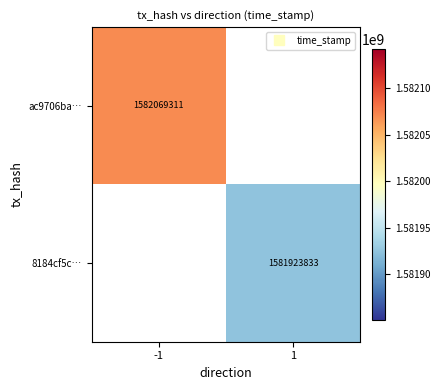

List the series in order of their overall mean, highest first.

ac9706ba…, 8184cf5c…